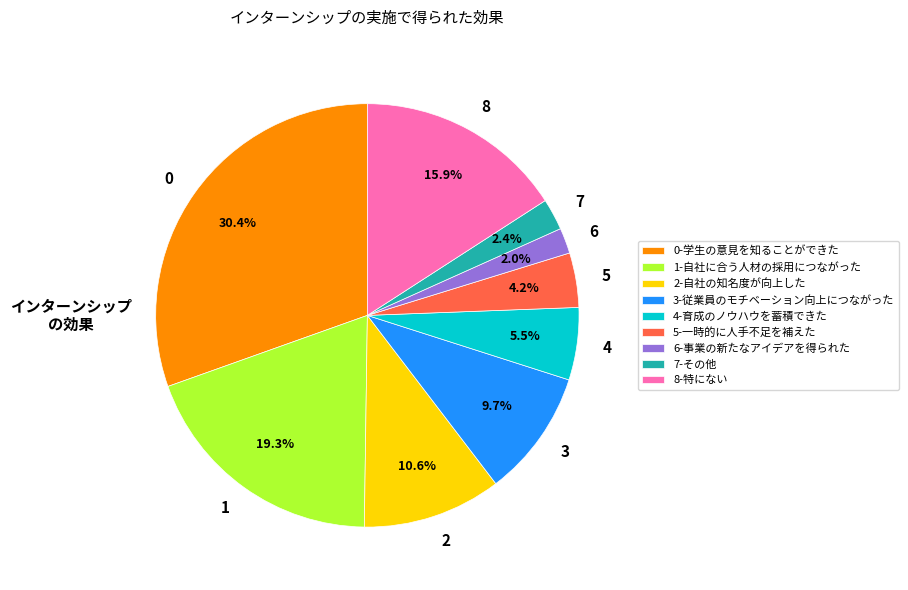

How many slices are in this pie chart?

9